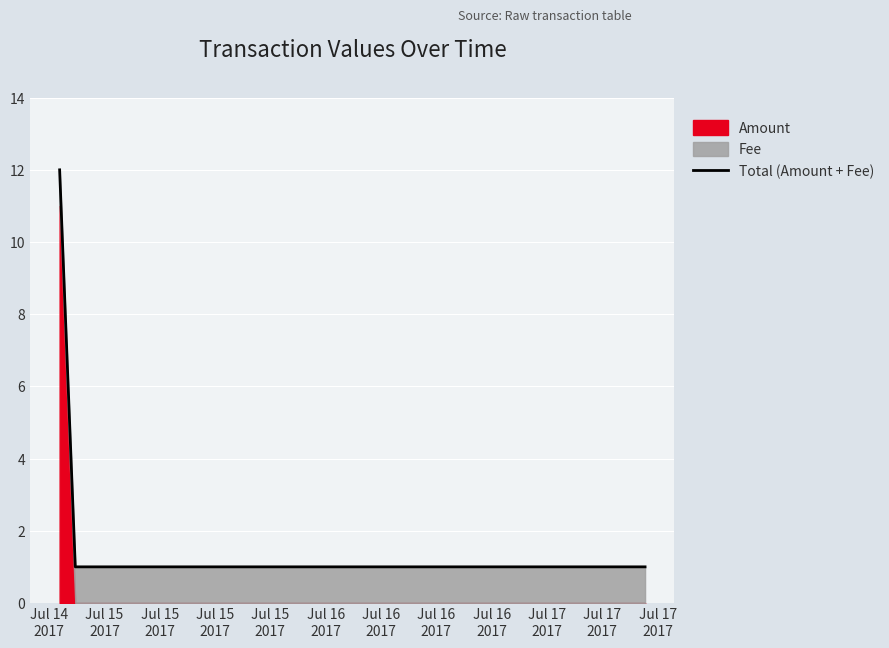

Where is the data nearest to the value 6?

Jul 15
2017